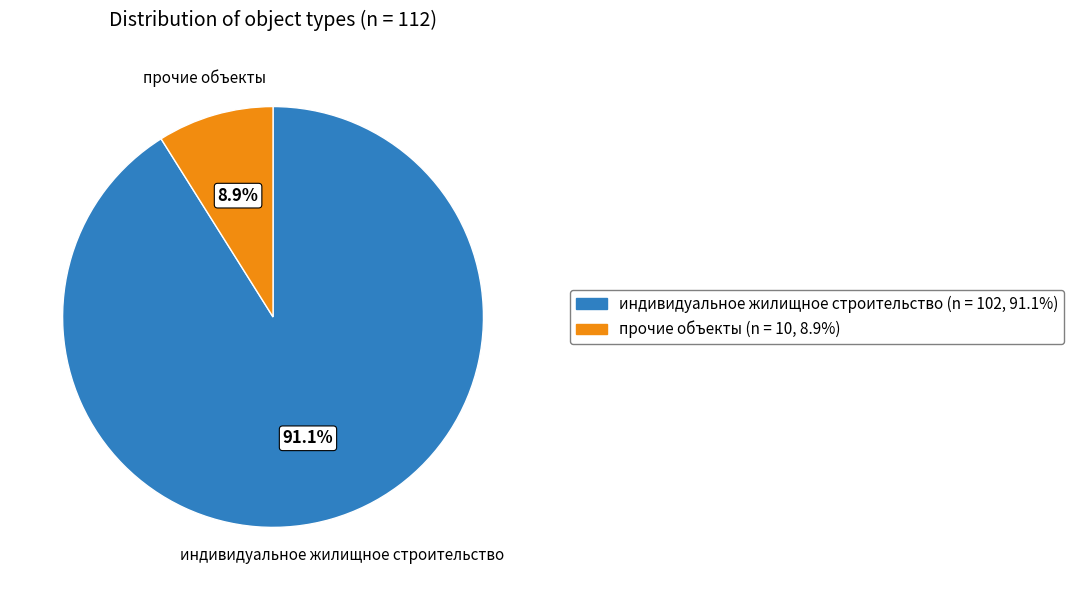

How many slices are in this pie chart?

2